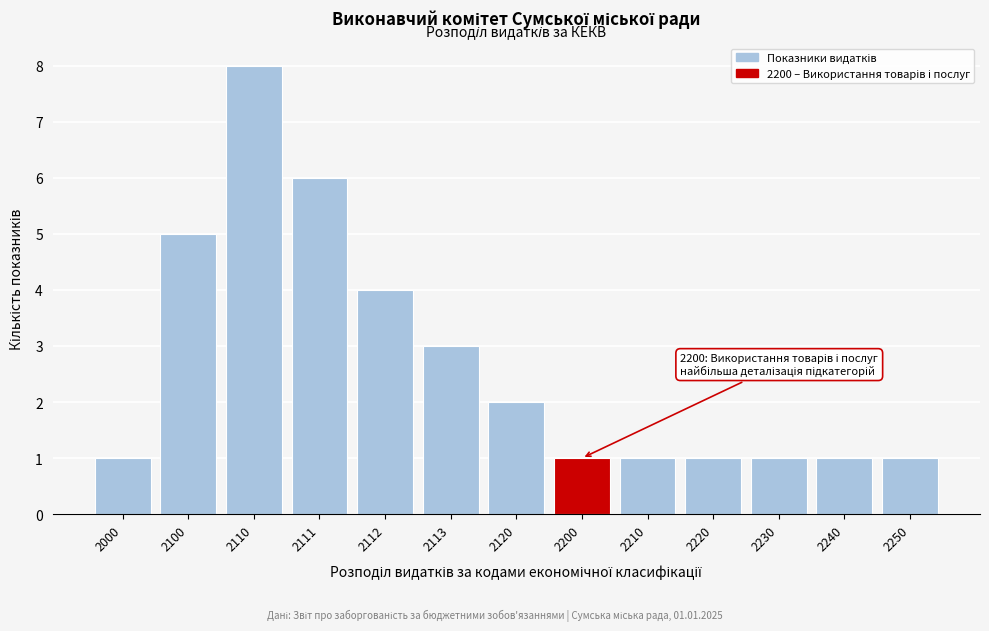

Reading left to right, transcribe all the data shown in this chart.

2000=1	2100=5	2110=8	2111=6	2112=4	2113=3	2120=2	2200=1	2210=1	2220=1	2230=1	2240=1	2250=1